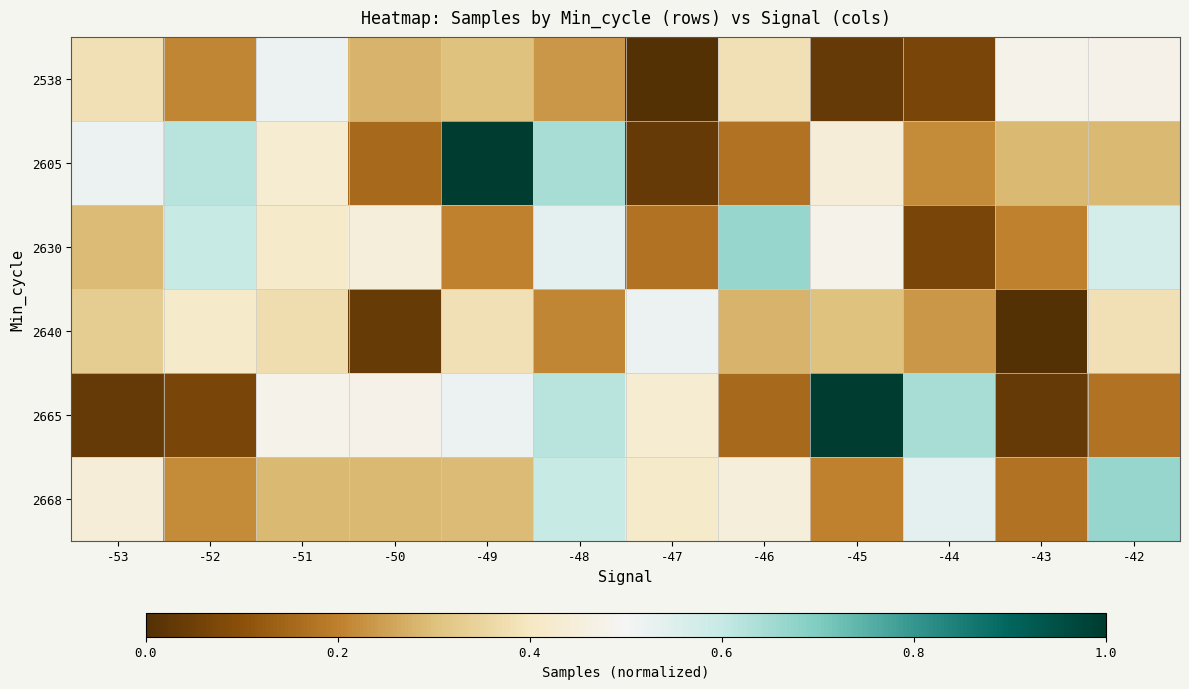

Between -49 and -42, which series saw the biggest shift?

2605